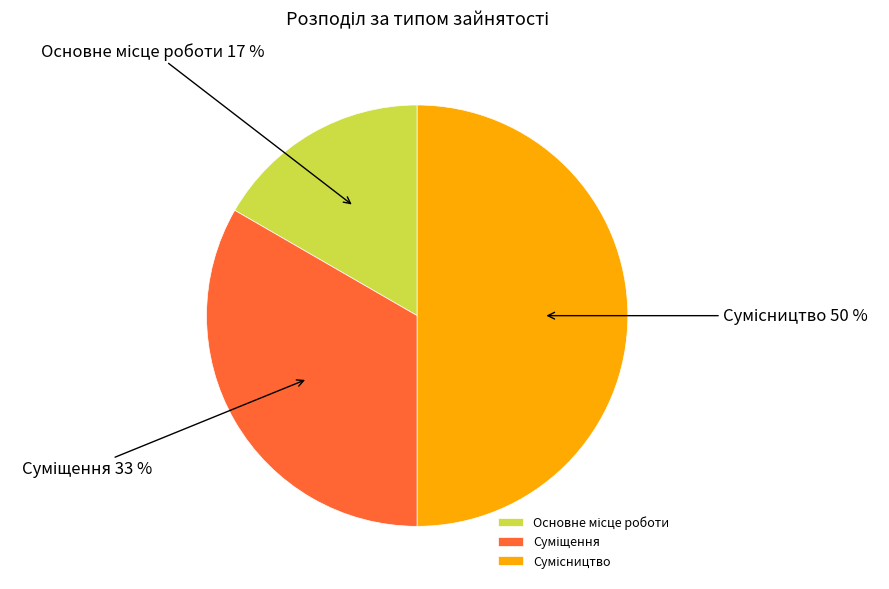

To the nearest percent, what is the average slice percentage?

33%